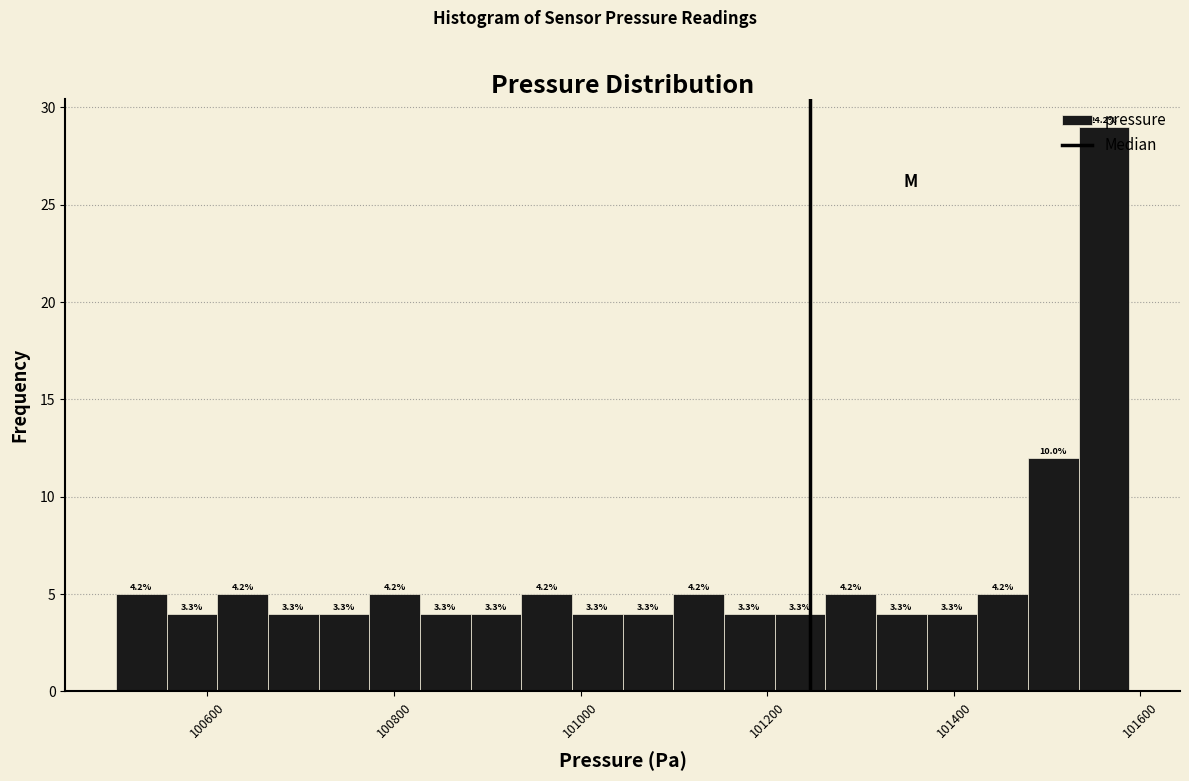

Around what value on the x-axis is the tallest bar? Give the approximate position of its centre, as read against the axis.

101560